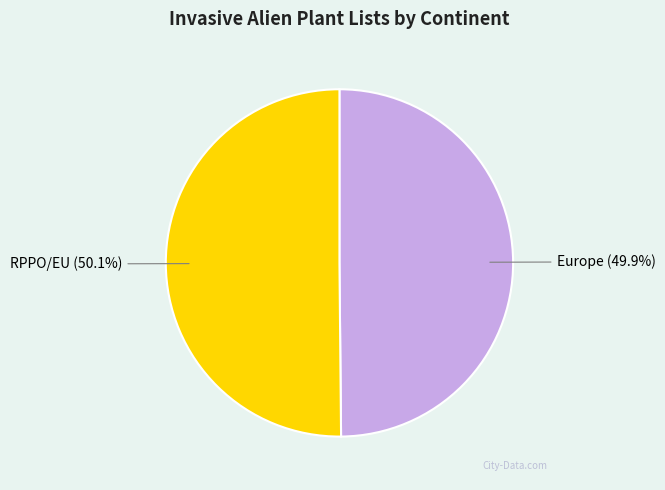

Does any single category account for the majority?

Yes